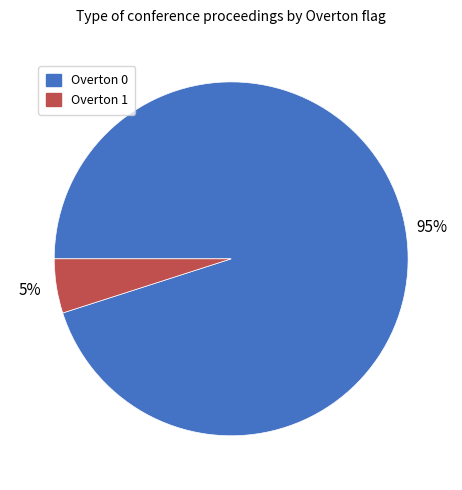

Is the sum of Overton 0 and Overton 1 greater than half?

Yes